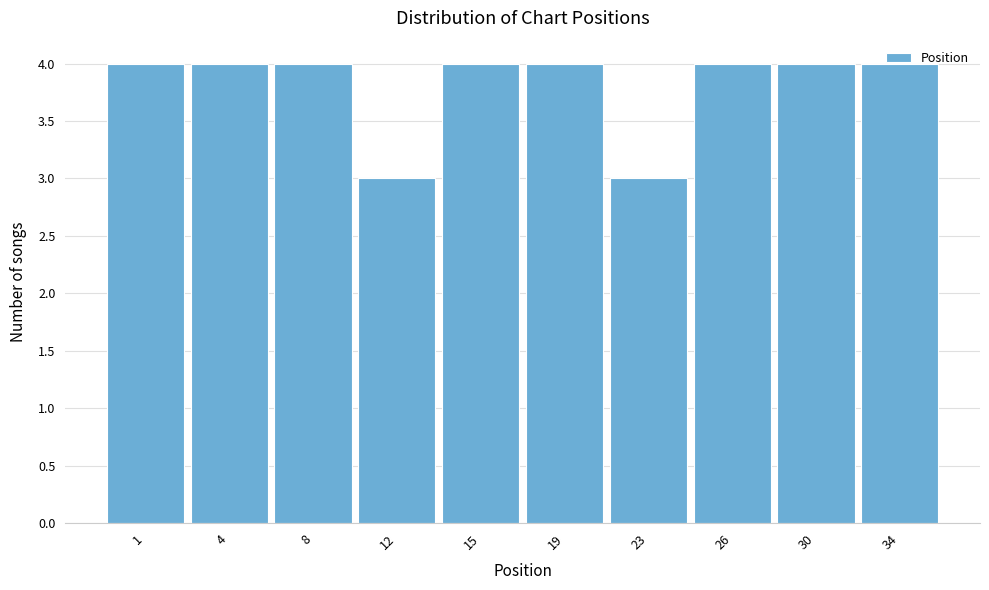

What is the average value?

4